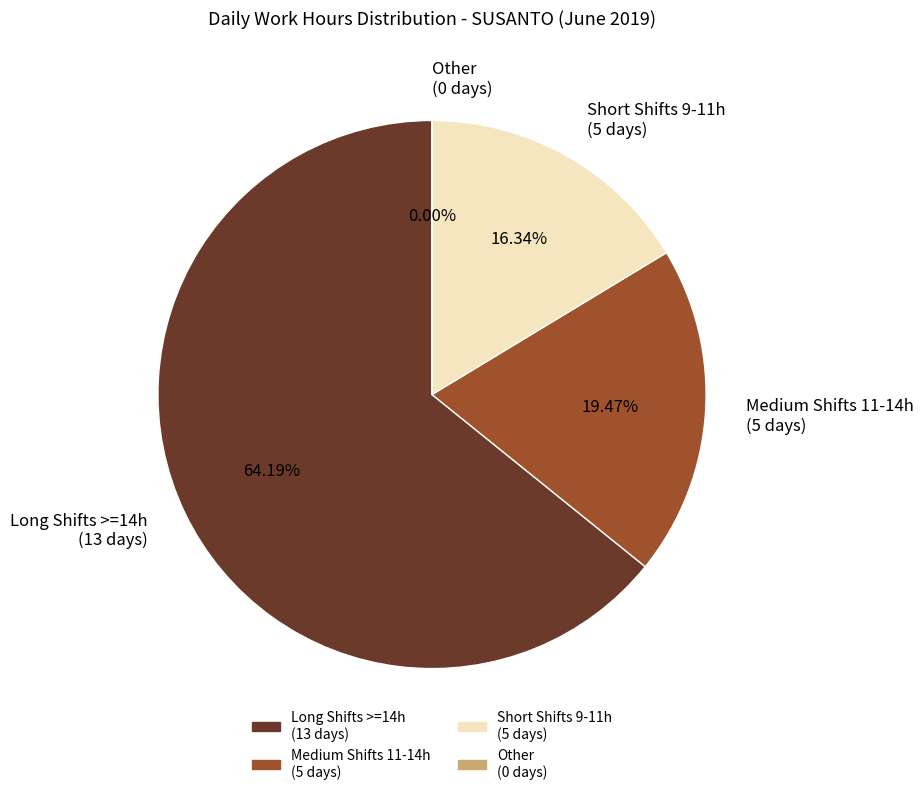

Do Short Shifts 9-11h (5 days) and Long Shifts >=14h (13 days) together represent more than half of the pie?

Yes